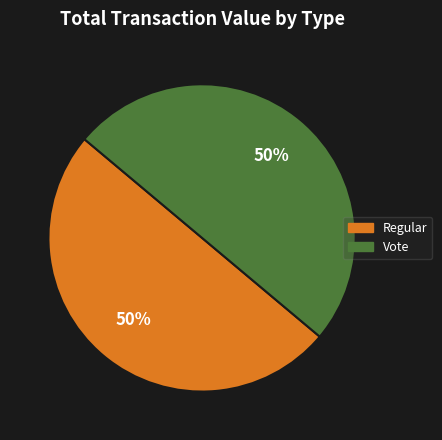

How many segments does this pie chart have?

2